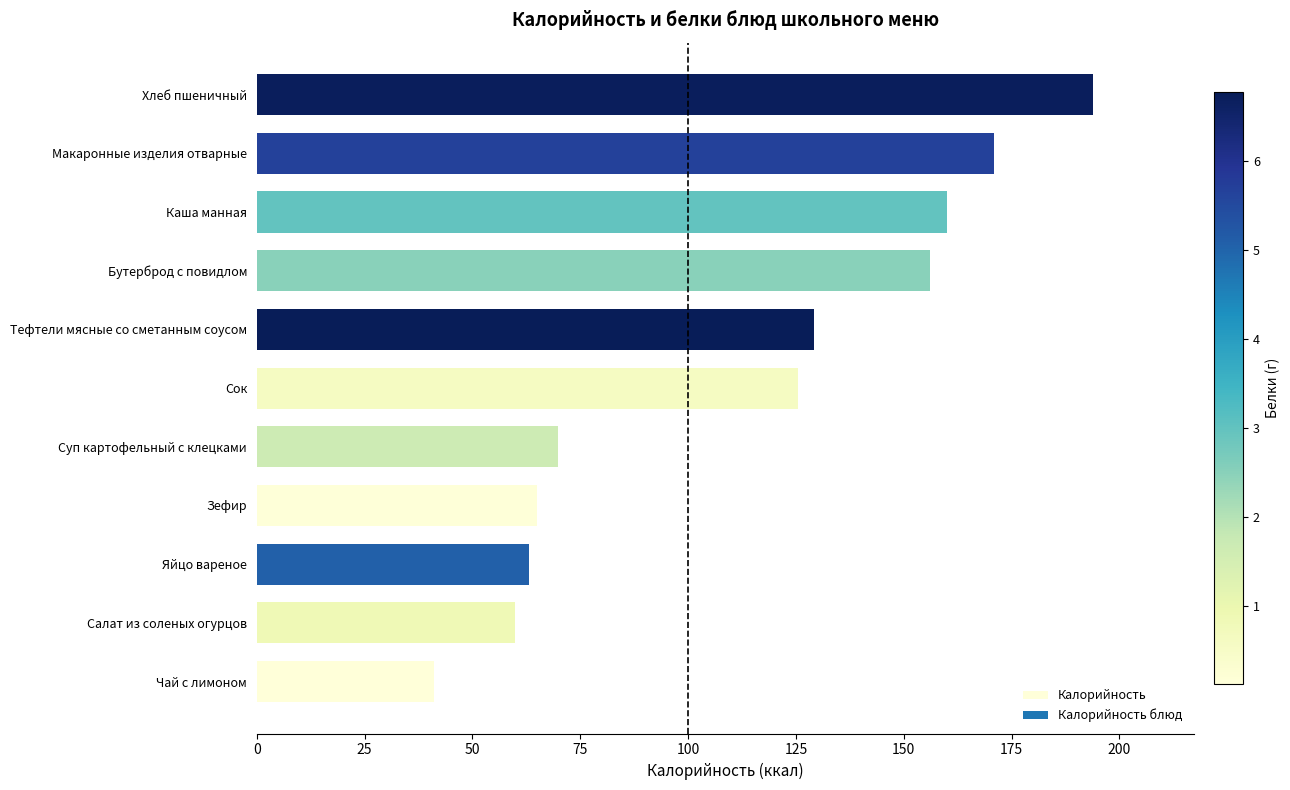

Does the chart contain any negative values?

No